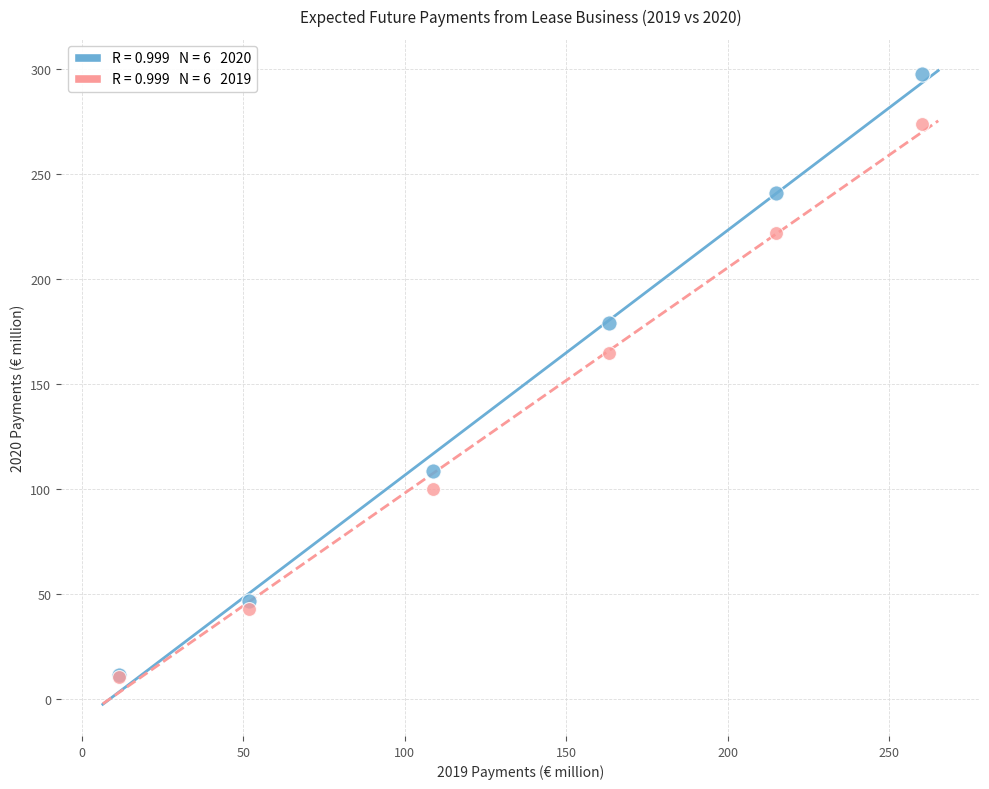

Across all series, what Y value is closest to 153?

164.6